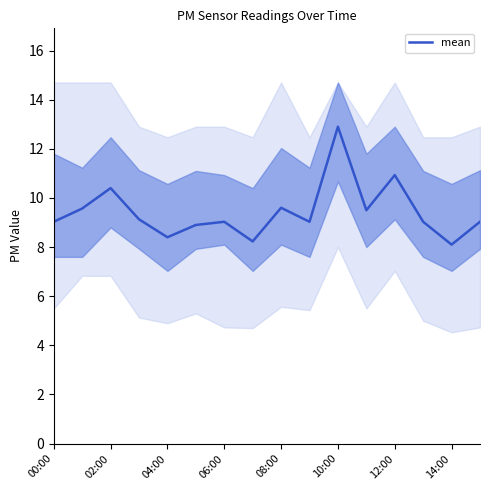

What is the minimum value for mean?

8.1